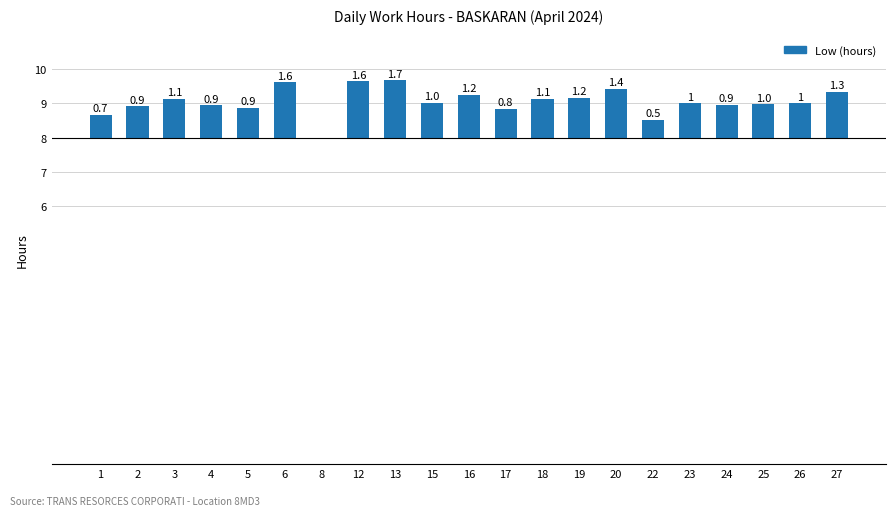

What is the difference between the values at 23 and 12?

0.6